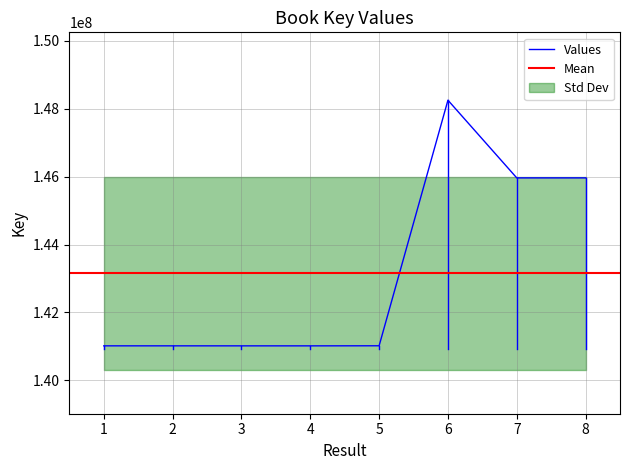

The value at 4 is 40251615. True or false?

False